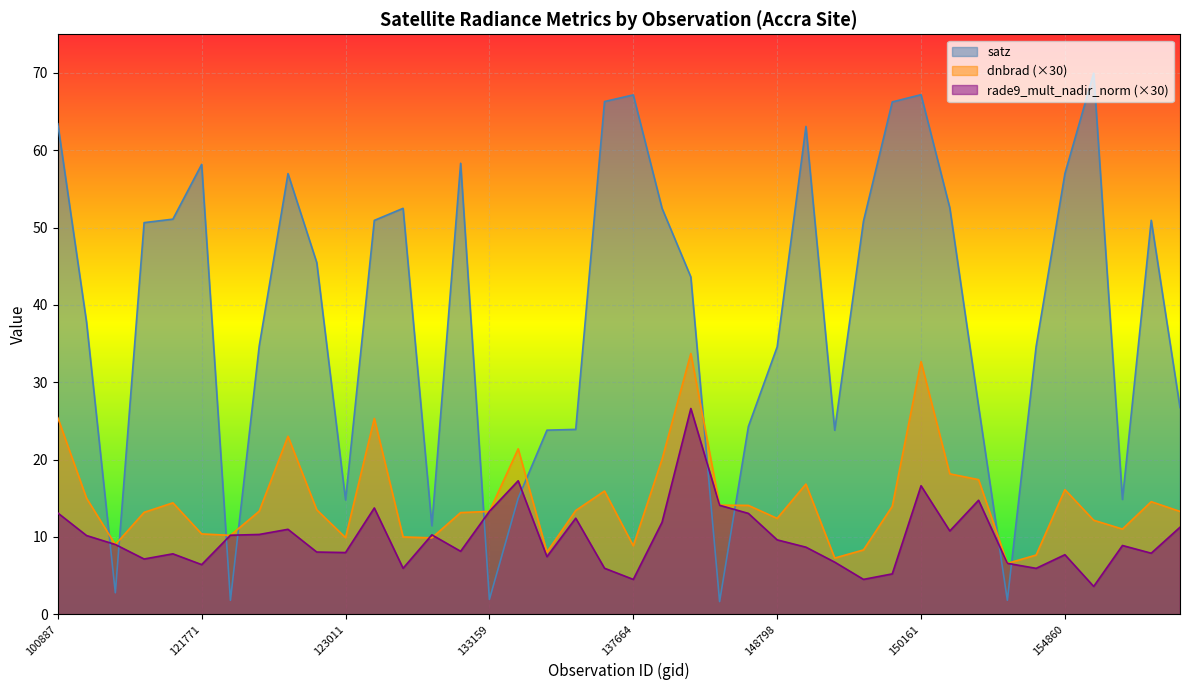

How many series are shown in this chart?

3